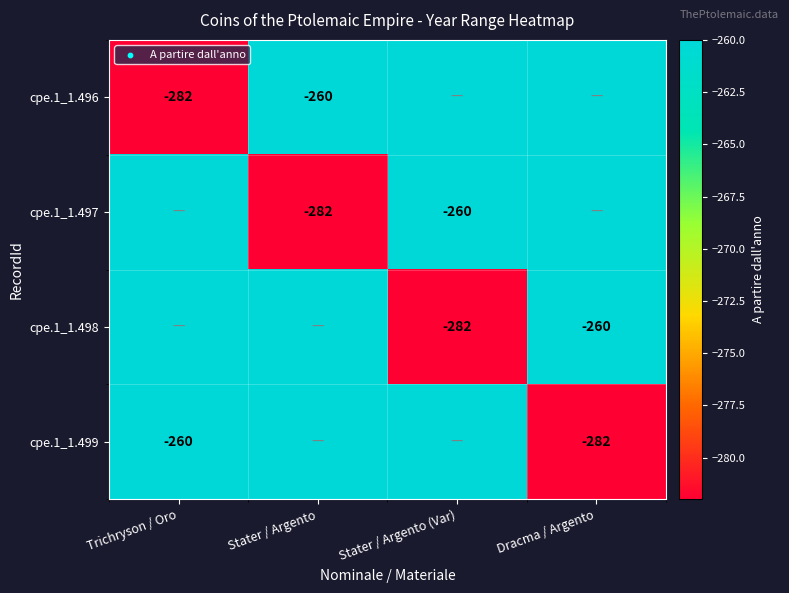

What is the sum of the cpe.1_1.497 values at Stater / Argento and Stater / Argento (Var)?

-542